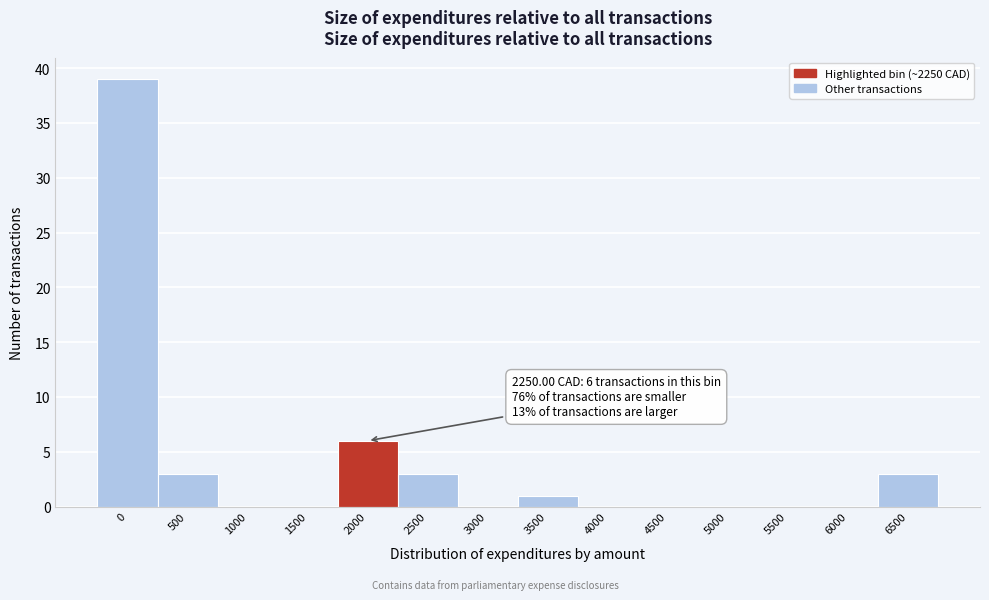

Reading left to right, extract all data points from this chart.

0=39	500=3	1000=0	1500=0	2000=6	2500=3	3000=0	3500=1	4000=0	4500=0	5000=0	5500=0	6000=0	6500=3